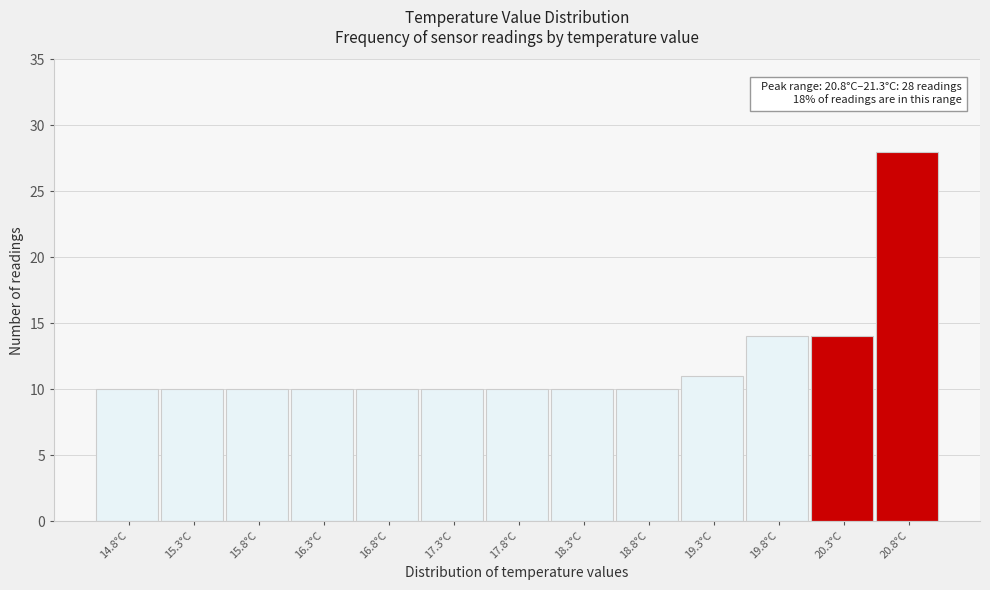

Reading left to right, list all the values displayed in this chart.

10	10	10	10	10	10	10	10	10	11	14	14	28